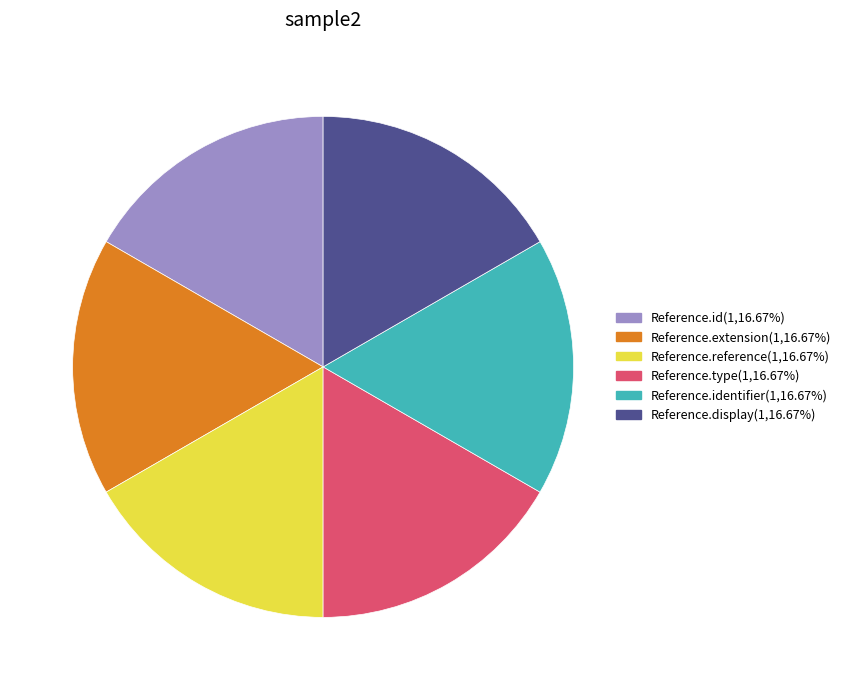

Does any single category account for the majority?

No